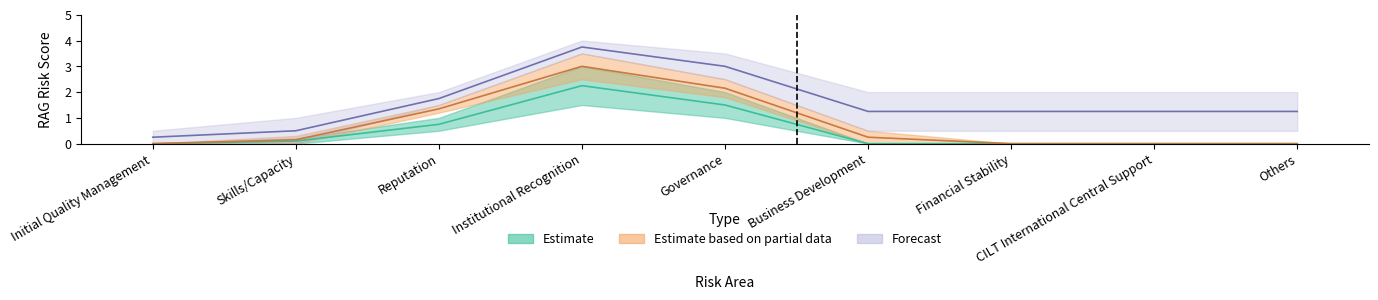

What is the difference between the maximum and minimum values in the Residual RAG Risk series?

3.0